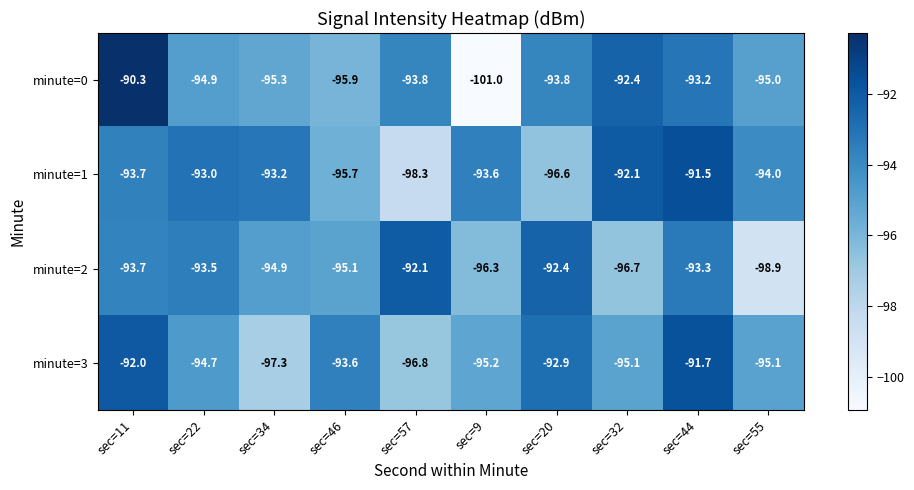

Where is minute=0 nearest to the value -95?

sec=55